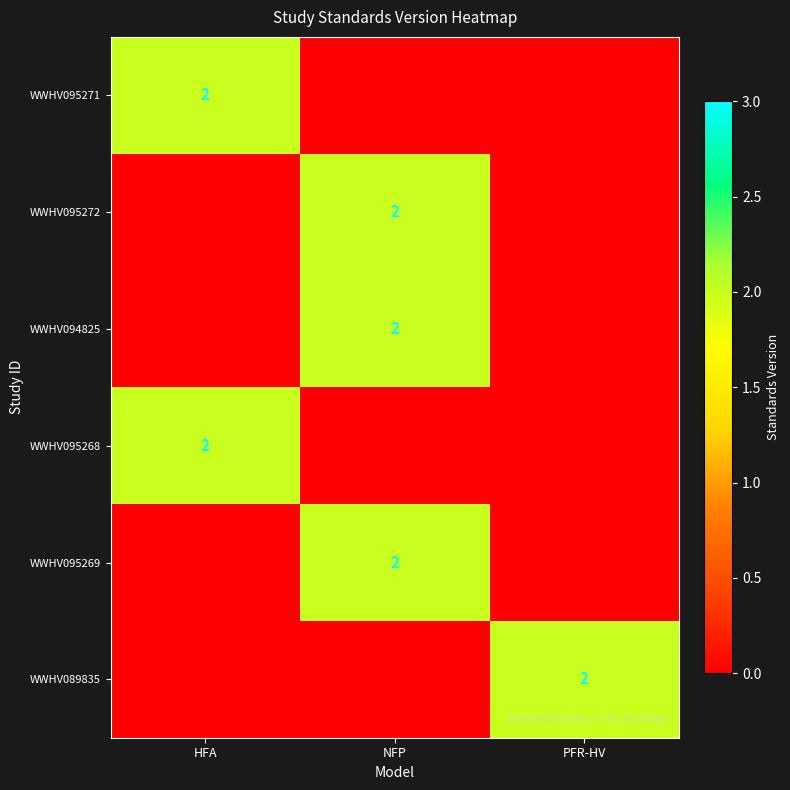

True or false: WWHV094825 has a value of 2 at NFP.

True